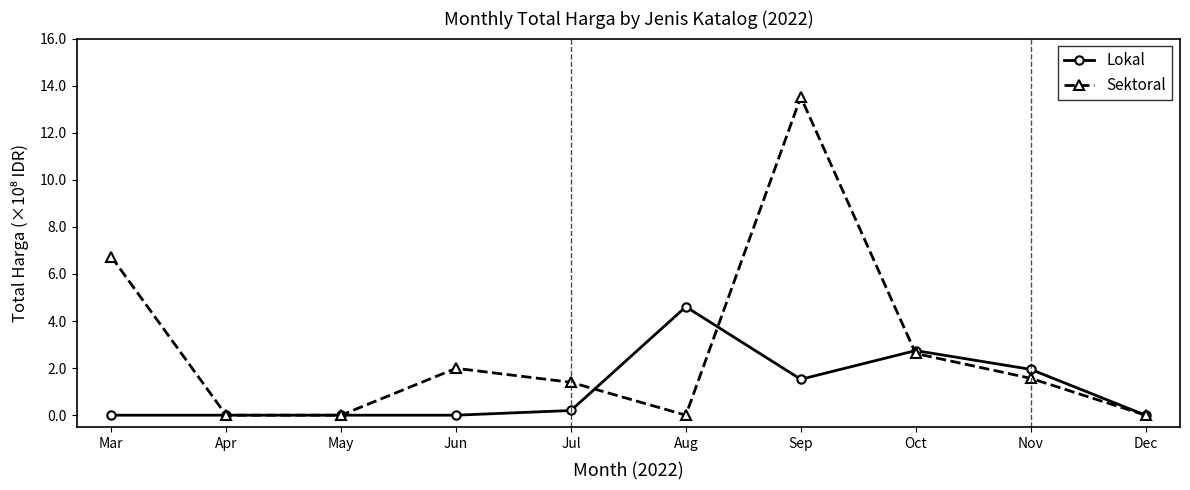

At which category is the sum across all series the highest?

Sep